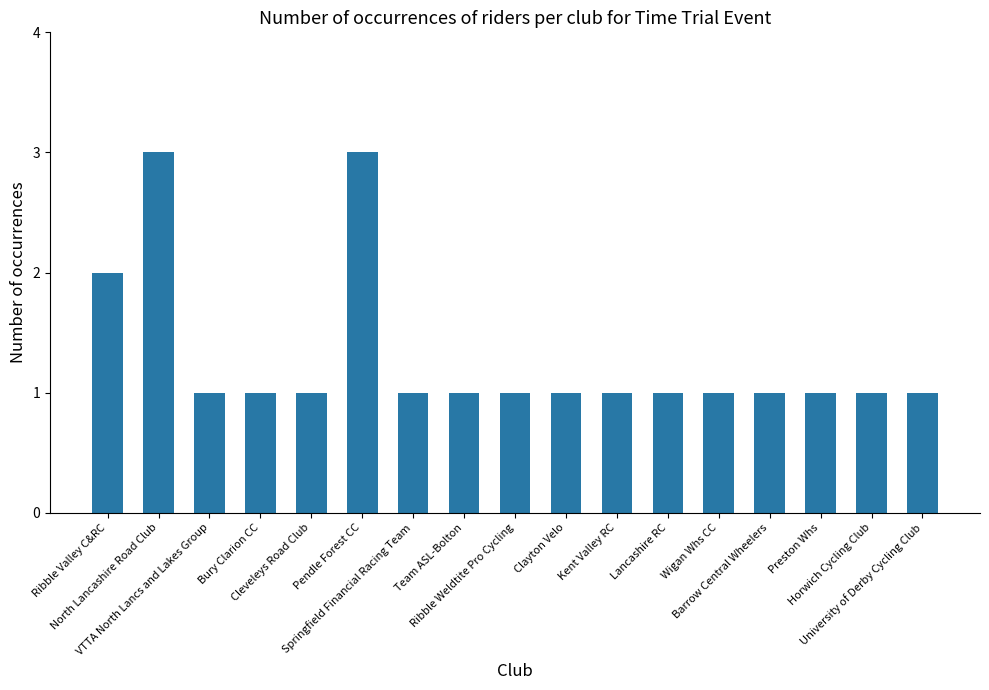

What is the sum of the values at Barrow Central Wheelers and VTTA North Lancs and Lakes Group?

2